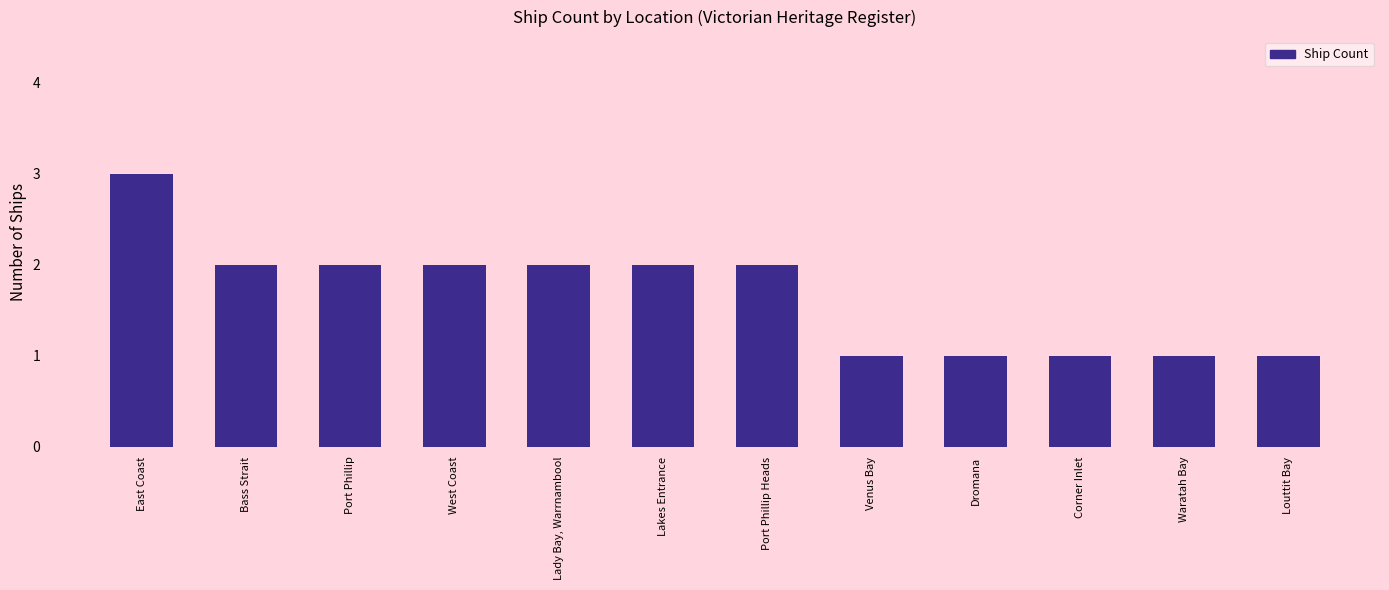

Are the bars grouped side by side (vs. stacked)?

No